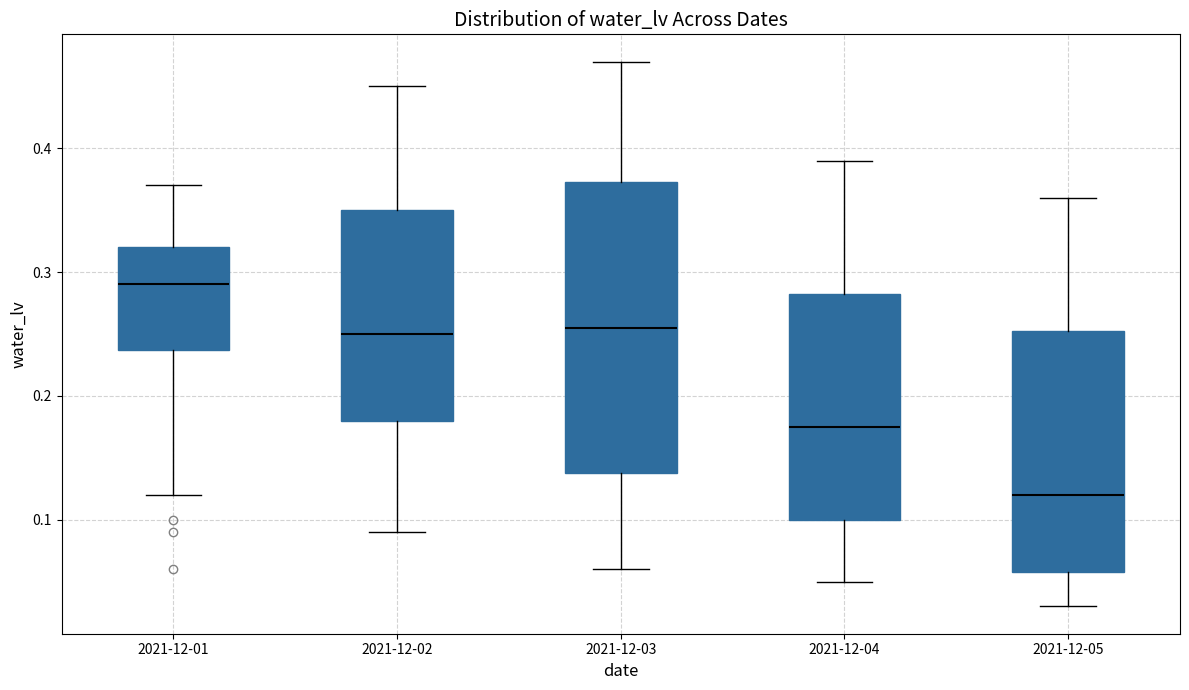

Which box's median line is the lowest?

2021-12-05